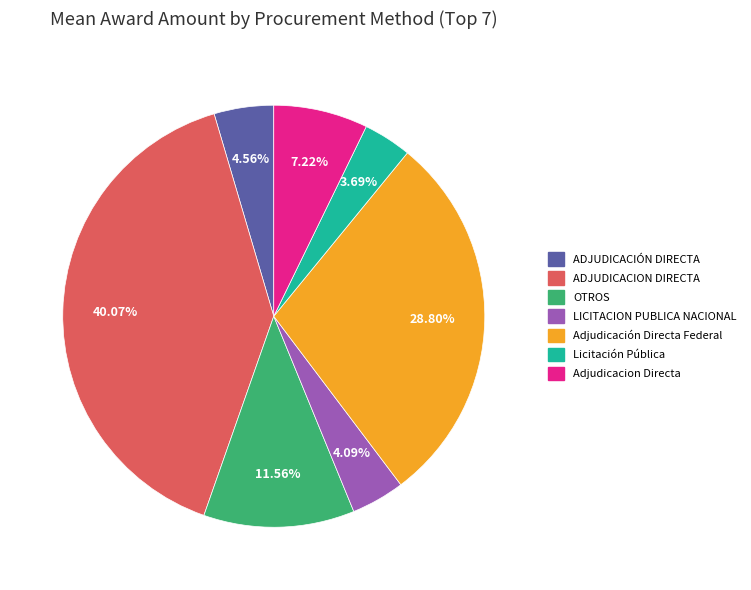

Which category has the biggest portion of the pie?

ADJUDICACION DIRECTA